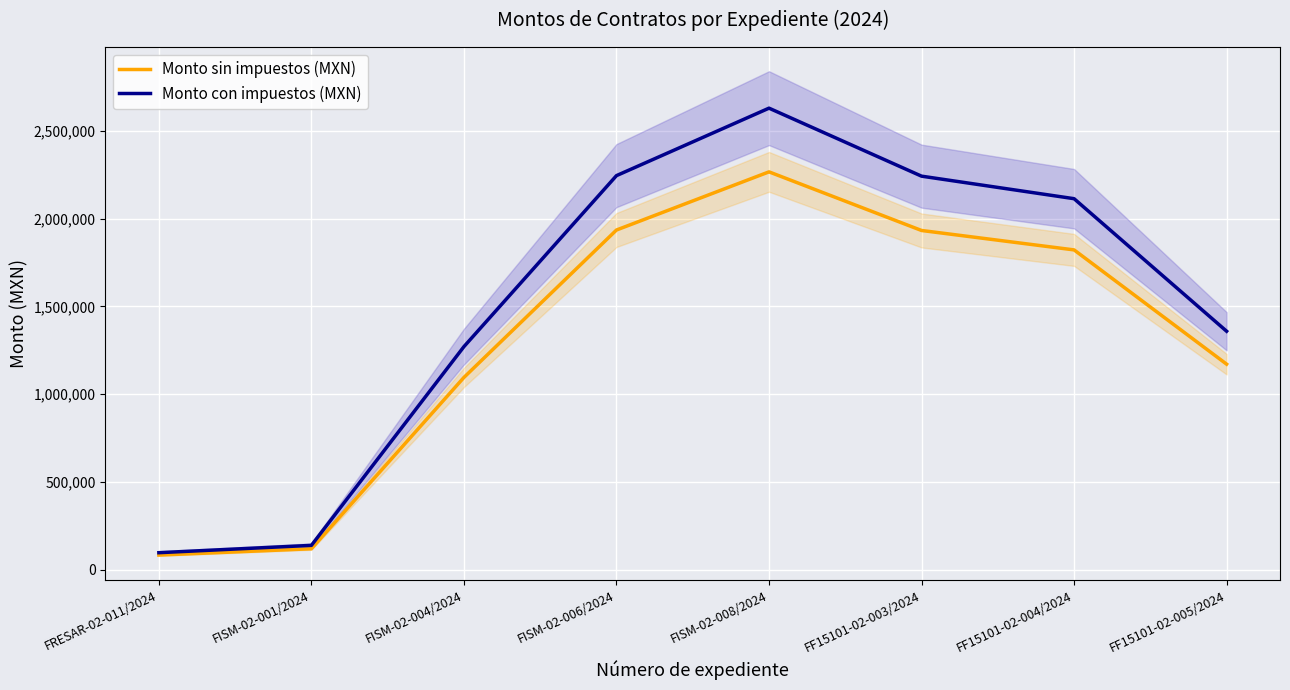

What is the difference between the maximum and second lowest values in the Monto con impuestos (MXN) series?

2488530.7